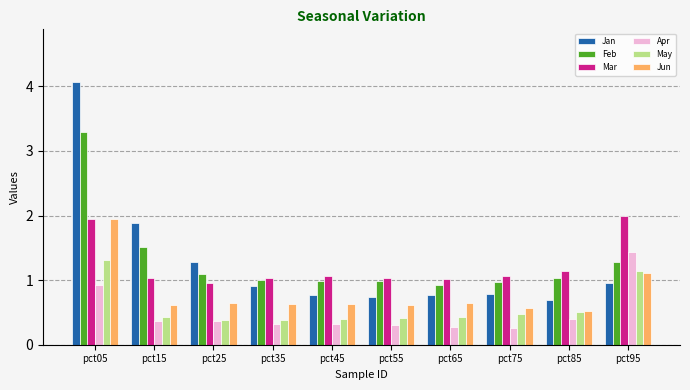

True or false: Jun has a value of 0.6 at pct35.

True